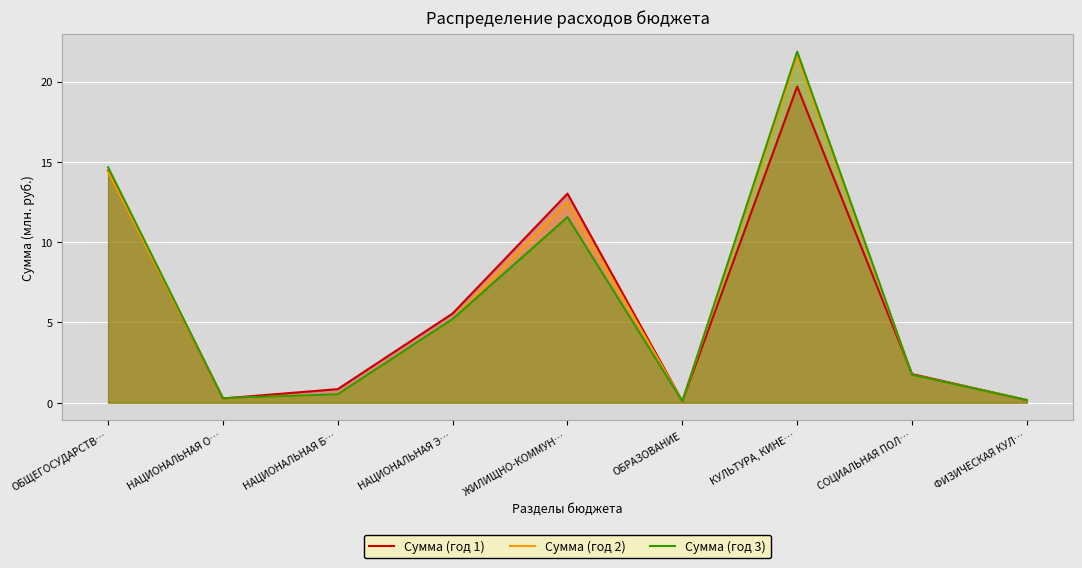

Is it true that Сумма (год 3) equals 14.7 at ОБЩЕГОСУДАРСТВ…?

True